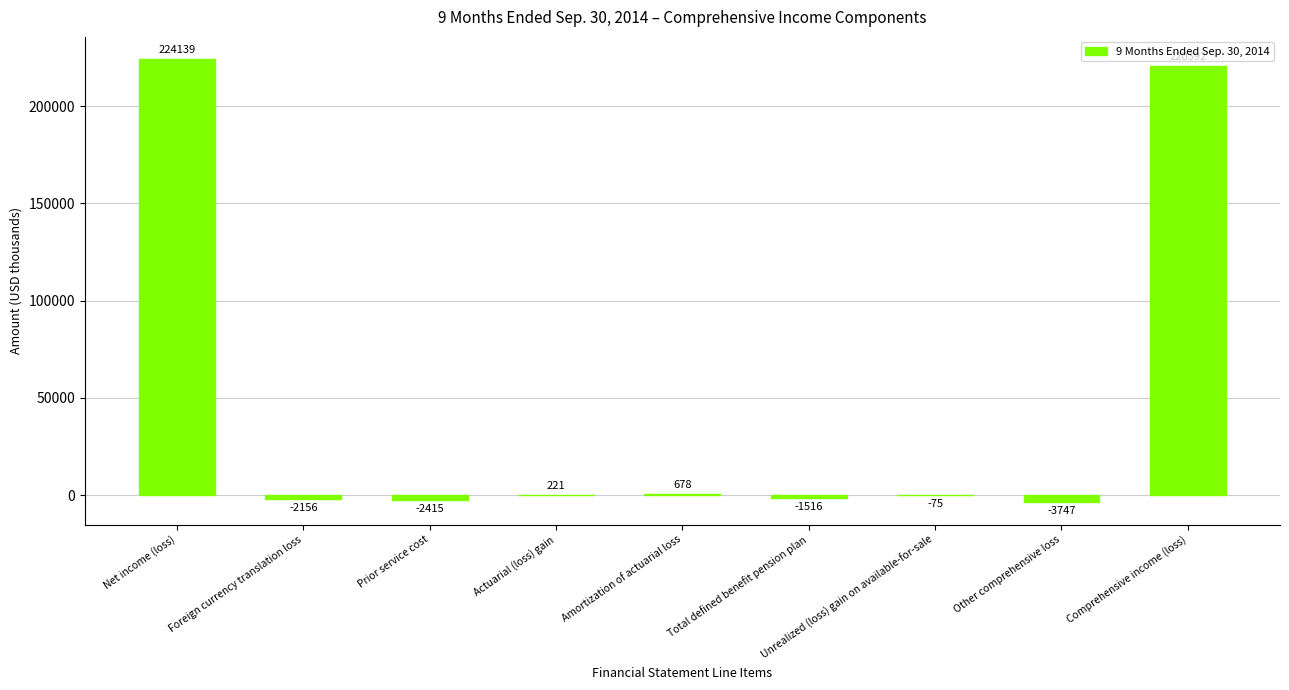

At which label is the value closest to 110196?

Amortization of actuarial loss